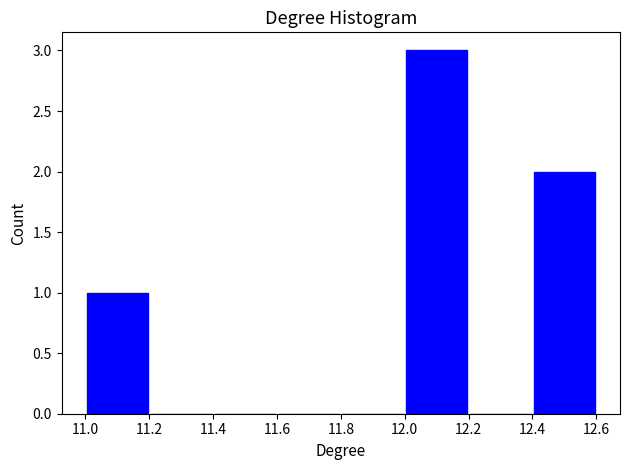

Reading left to right, transcribe this chart: for each bar, give the range it covers on the x-axis and its height. The values are not printed on the chart, so give them approximately, as read against the axis.

11.0 to 11.2: 1
11.2 to 11.4: 0
11.4 to 11.6: 0
11.6 to 11.8: 0
11.8 to 12.0: 0
12.0 to 12.2: 3
12.2 to 12.4: 0
12.4 to 12.6: 2